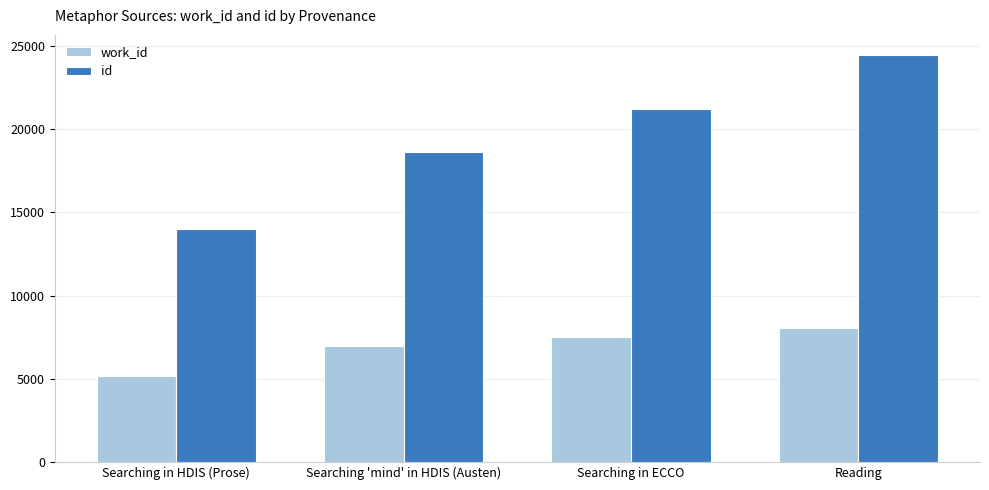

Rank the series at Reading from highest to lowest value.

id, work_id